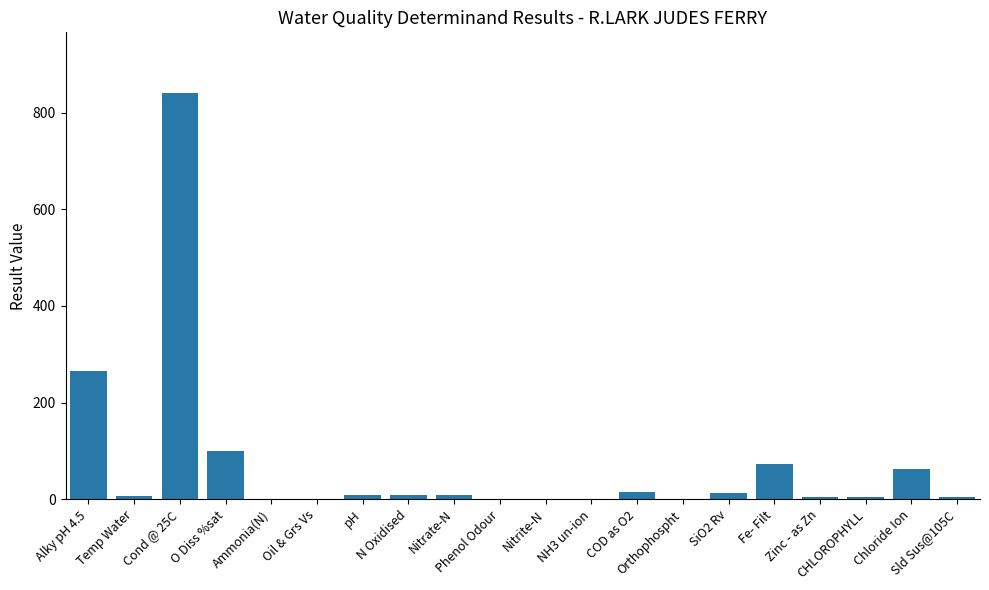

What is the greatest value displayed?

840.0